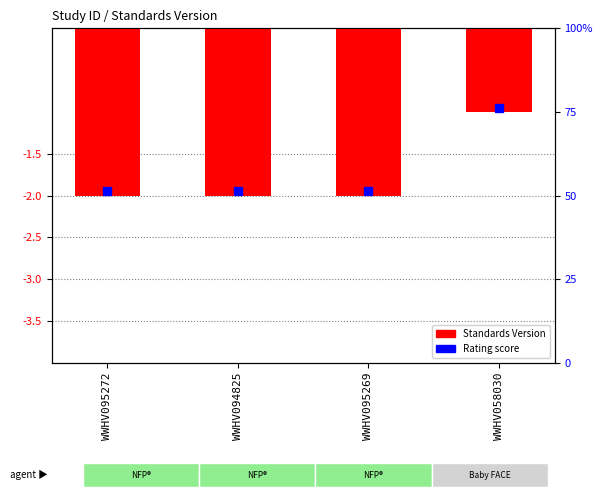

Which has a higher value, WWHV095269 or WWHV058030?

WWHV058030